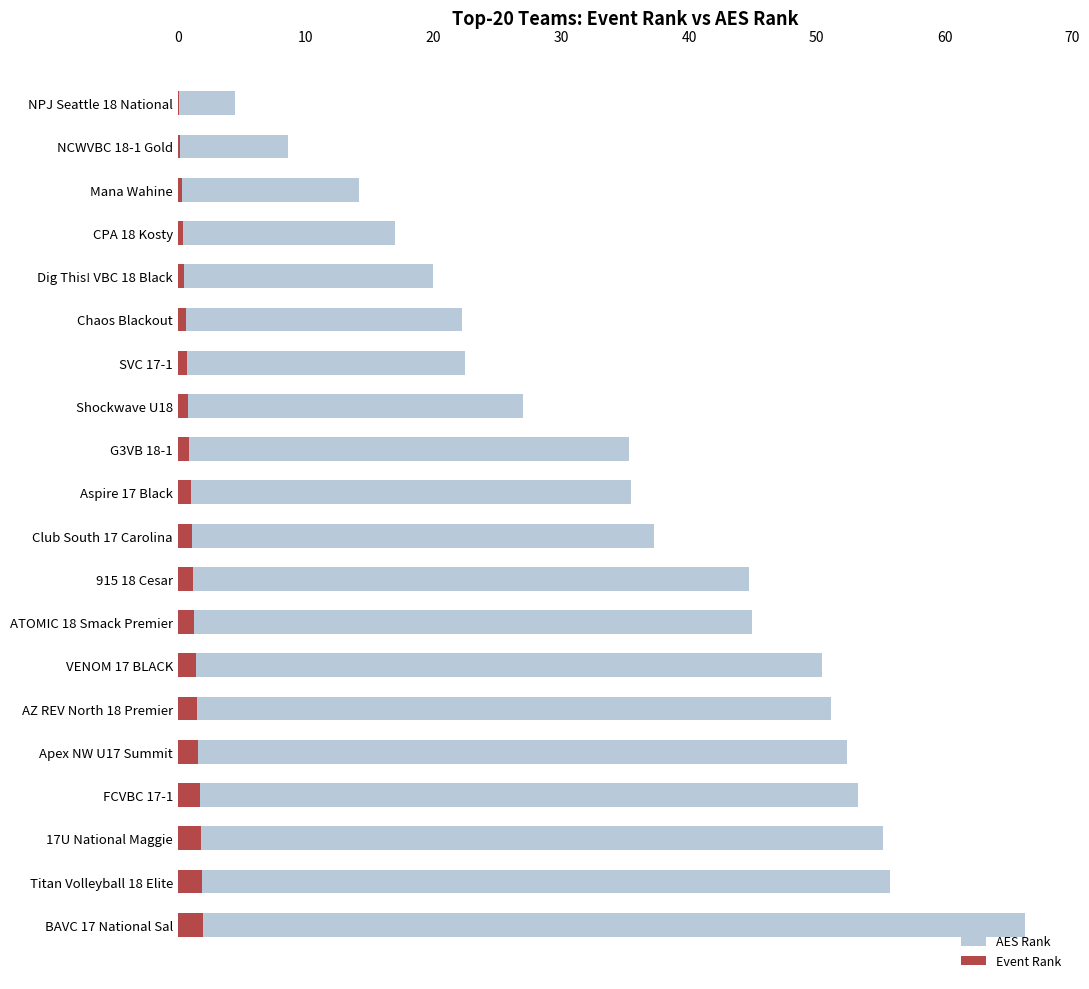

What is the difference between the maximum and second lowest values in the Event Rank series?

1.8